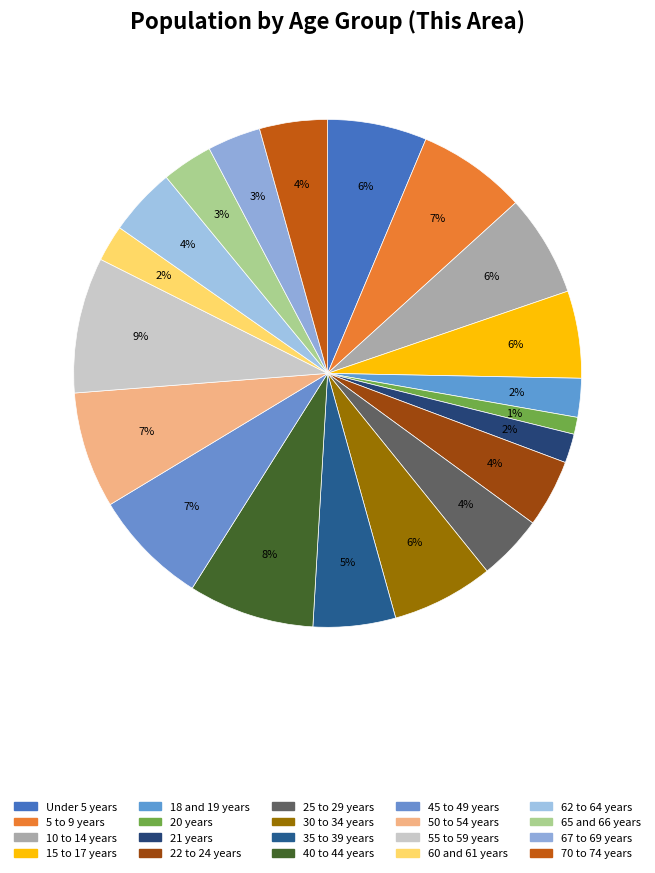

What portion of the pie excludes Under 5 years?

93.7%